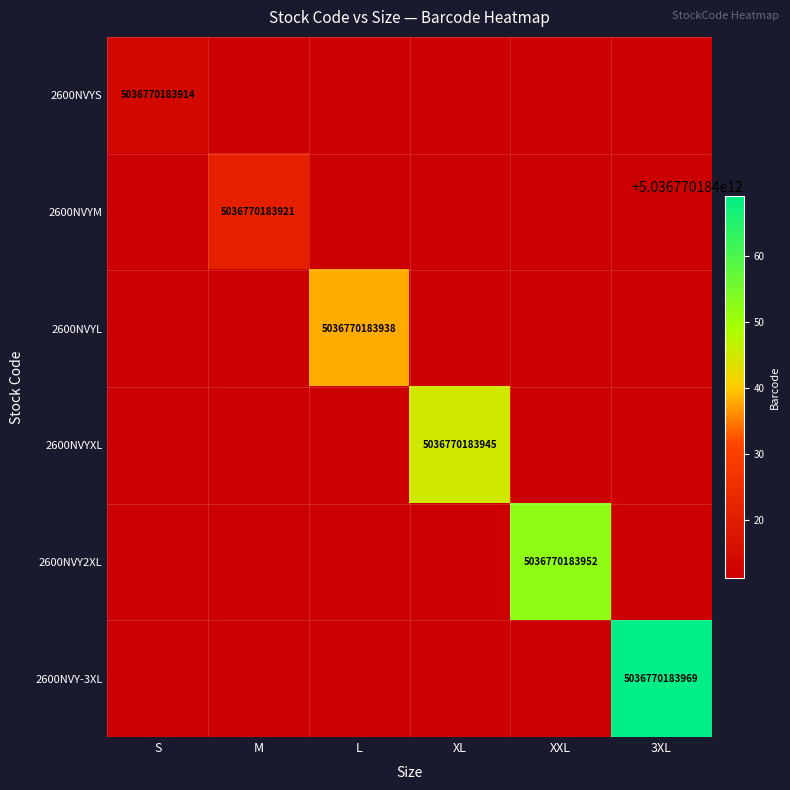

What is the total value across all series at L?

5036770183938